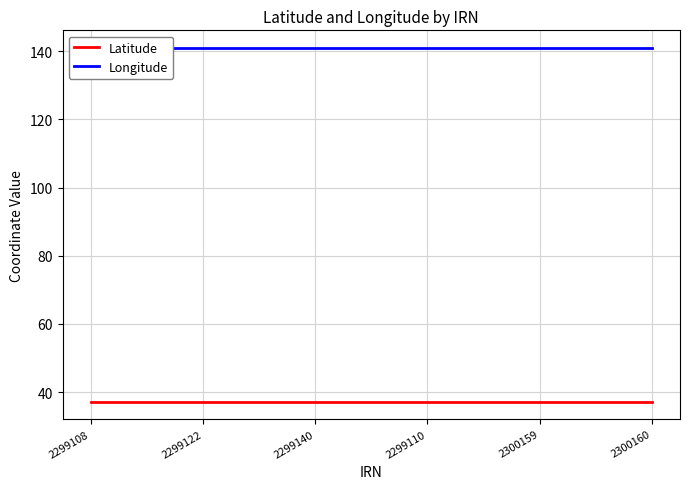

What is the greatest value displayed?

140.9